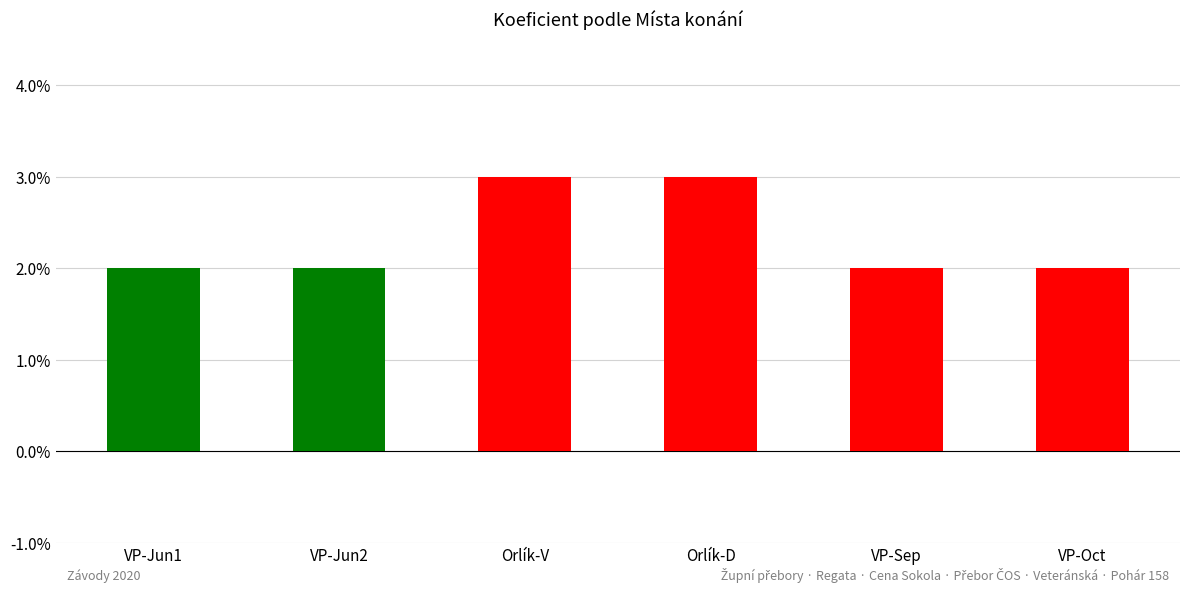

What position from the right is VP-Sep?

2